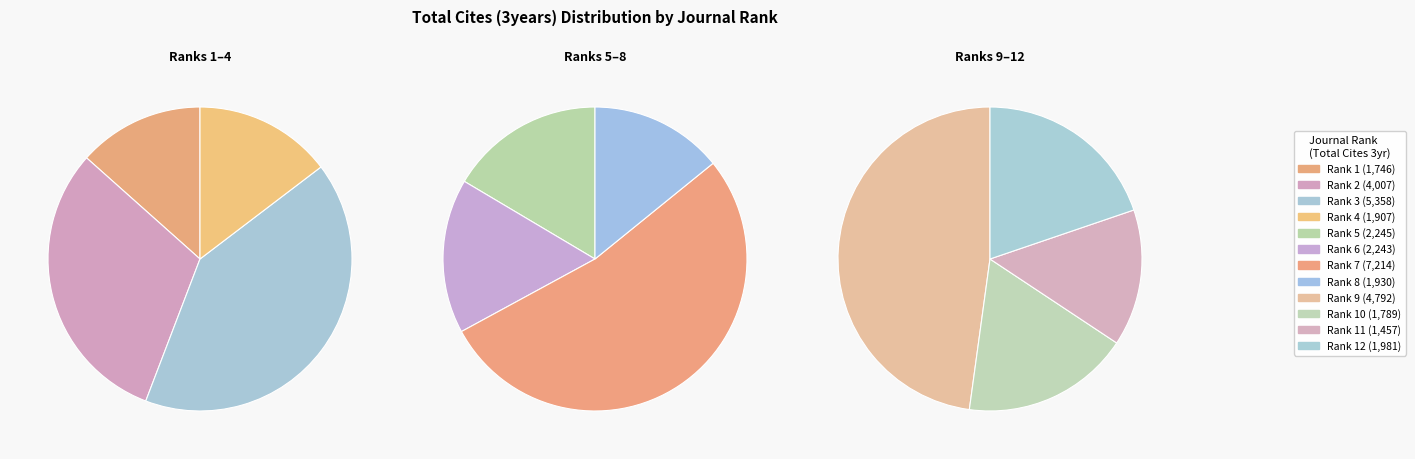

The Rank 8 slice represents 1% of the pie. True or false?

False